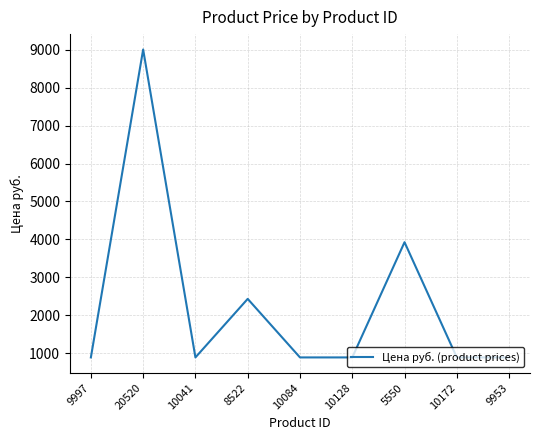

At which label is the value closest to 4946?

5550